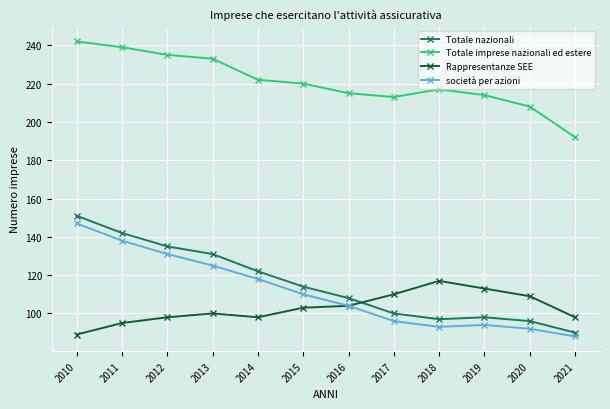

At which category is the sum across all series the highest?

2010